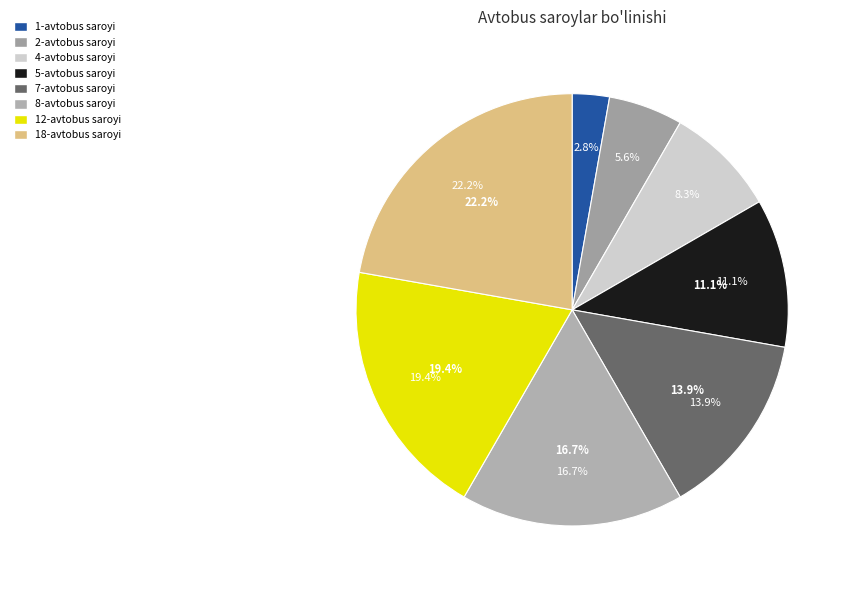

Which category has the smallest portion of the pie?

1-avtobus saroyi